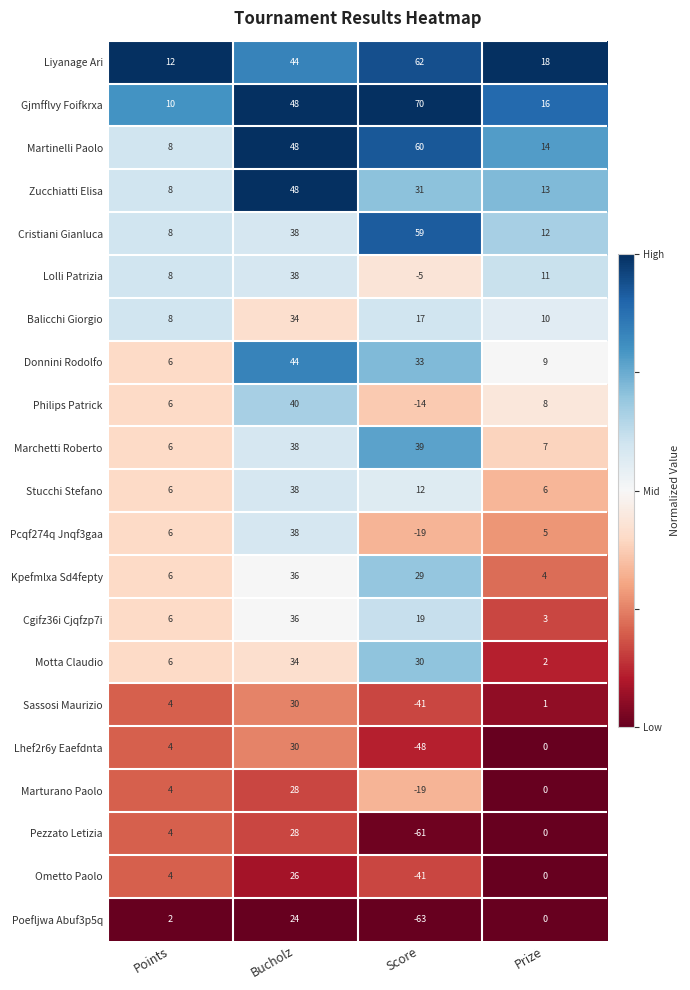

True or false: Stucchi Stefano has a value of 1 at Prize.

False